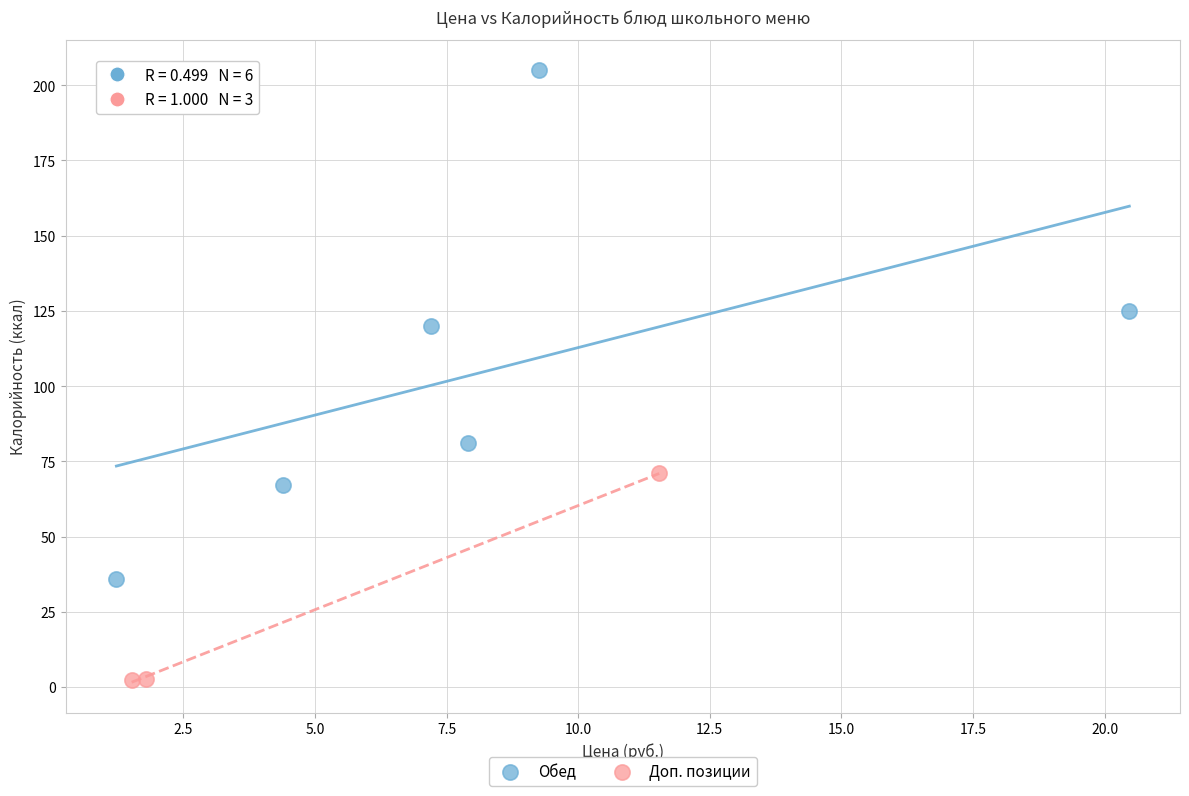

Which series contains the highest Y value?

Обед